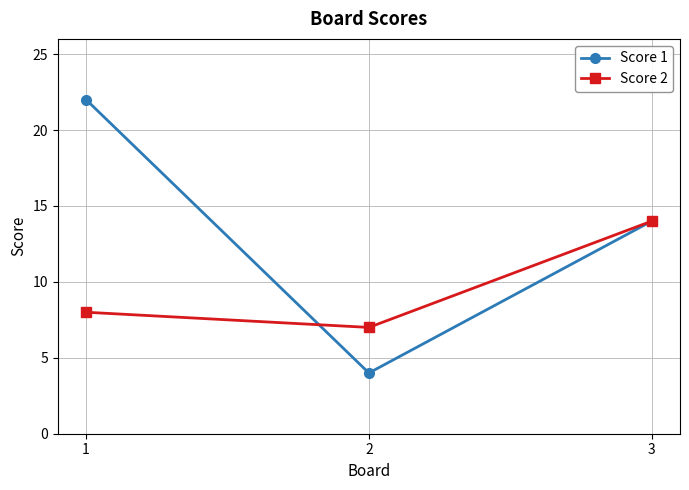

What is the approximate value of Score 2 at 3?

14